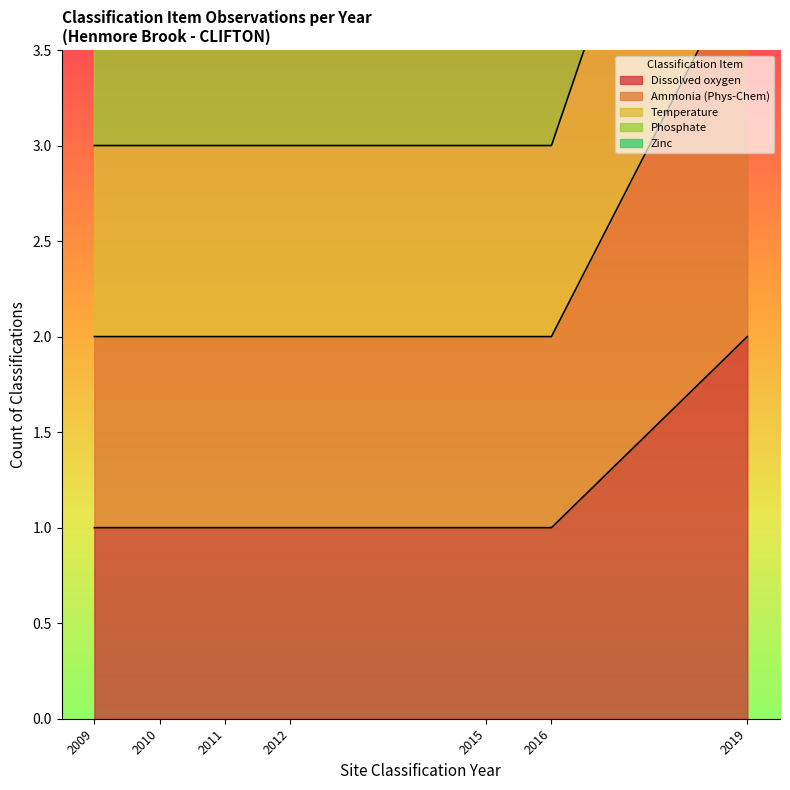

True or false: Dissolved oxygen and Temperature intersect in this chart.

False